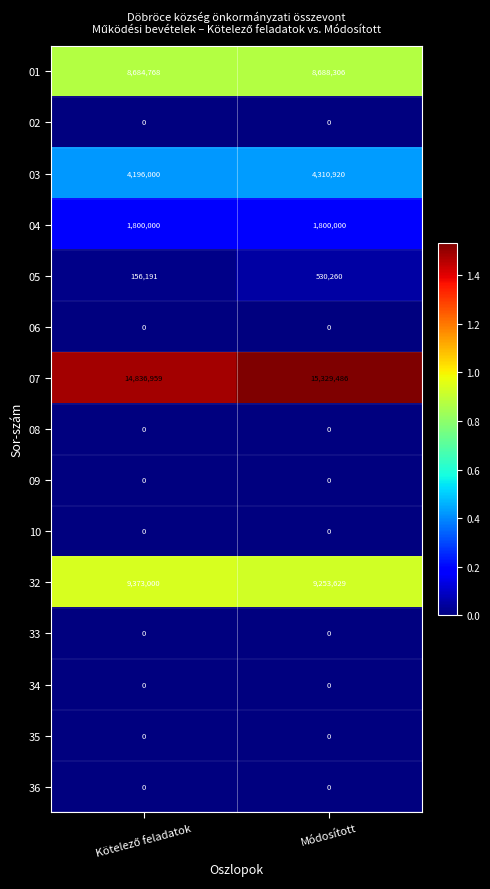

At which category does the chart reach its peak across all series?

Módosított